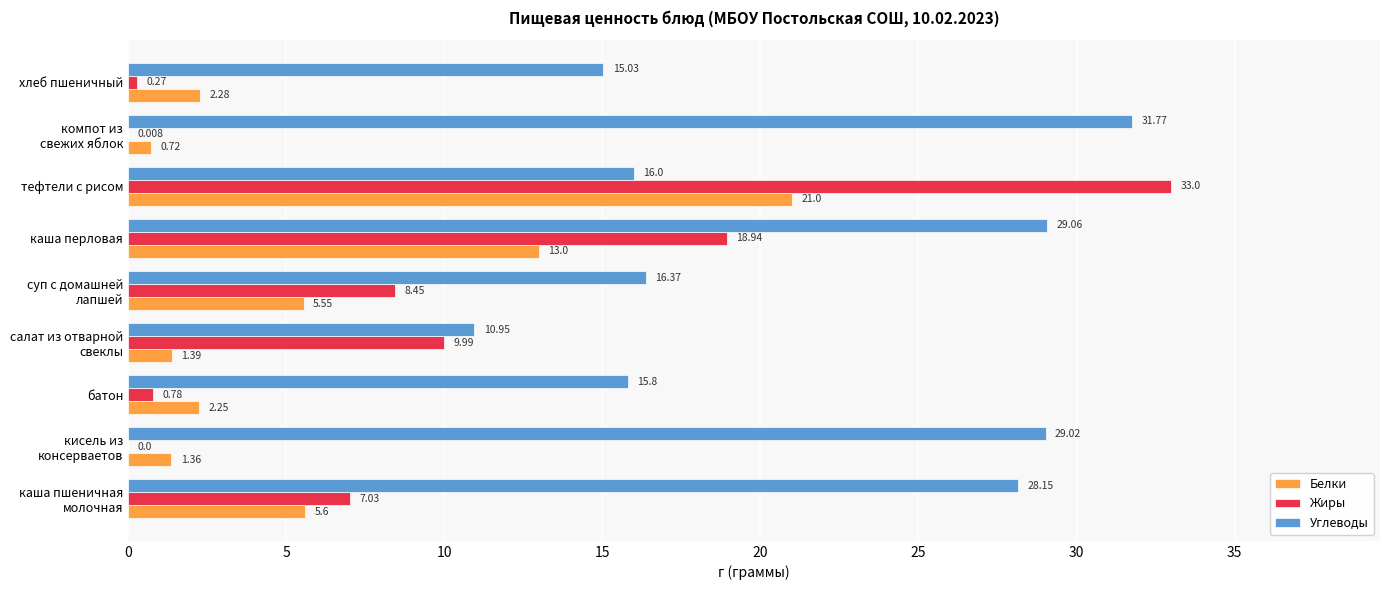

At which category is the sum across all series the highest?

тефтели с рисом